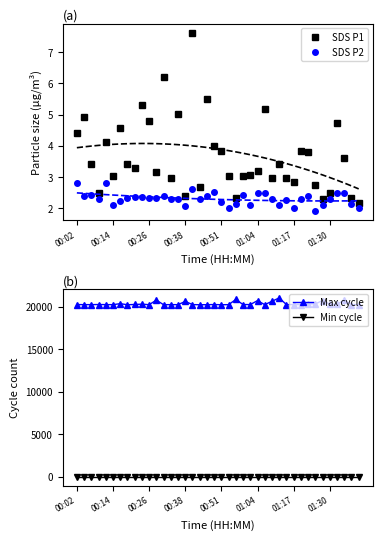

What value does the SDS P2 series have at 01:30?

2.3